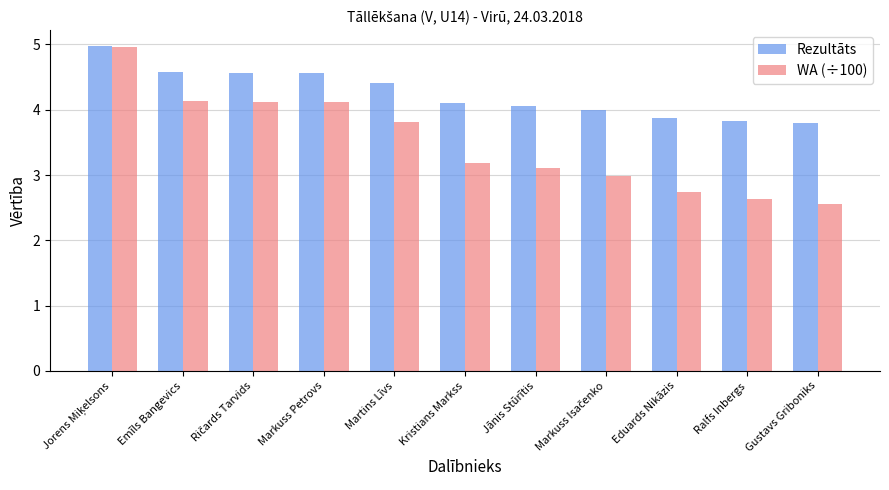

Reading left to right, what are all the values shown in this chart?

Rezultāts: 5.0	4.6	4.6	4.6	4.4	4.1	4.1	4.0	3.9	3.8	3.8
WA (÷100): 5.0	4.1	4.1	4.1	3.8	3.2	3.1	3.0	2.7	2.6	2.6